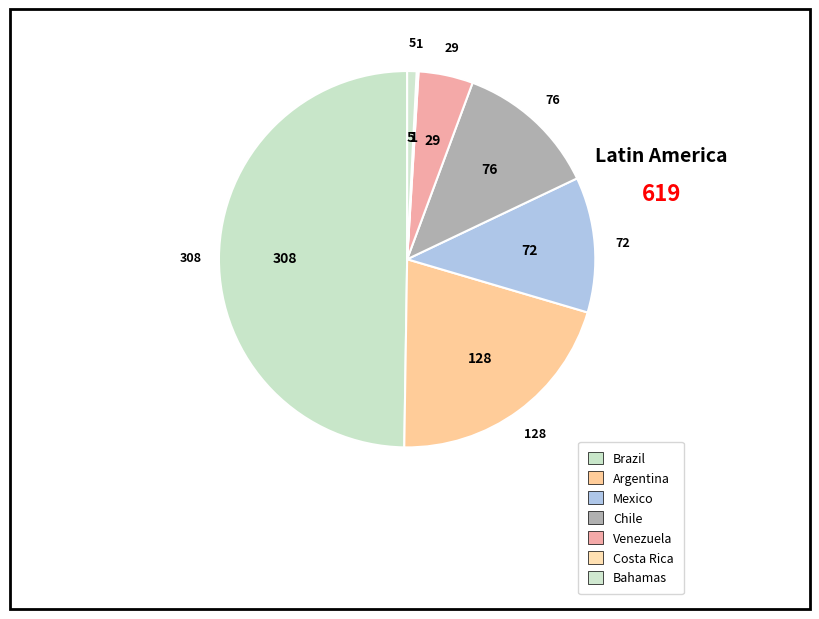

To the nearest percent, what portion does Chile represent?

12%